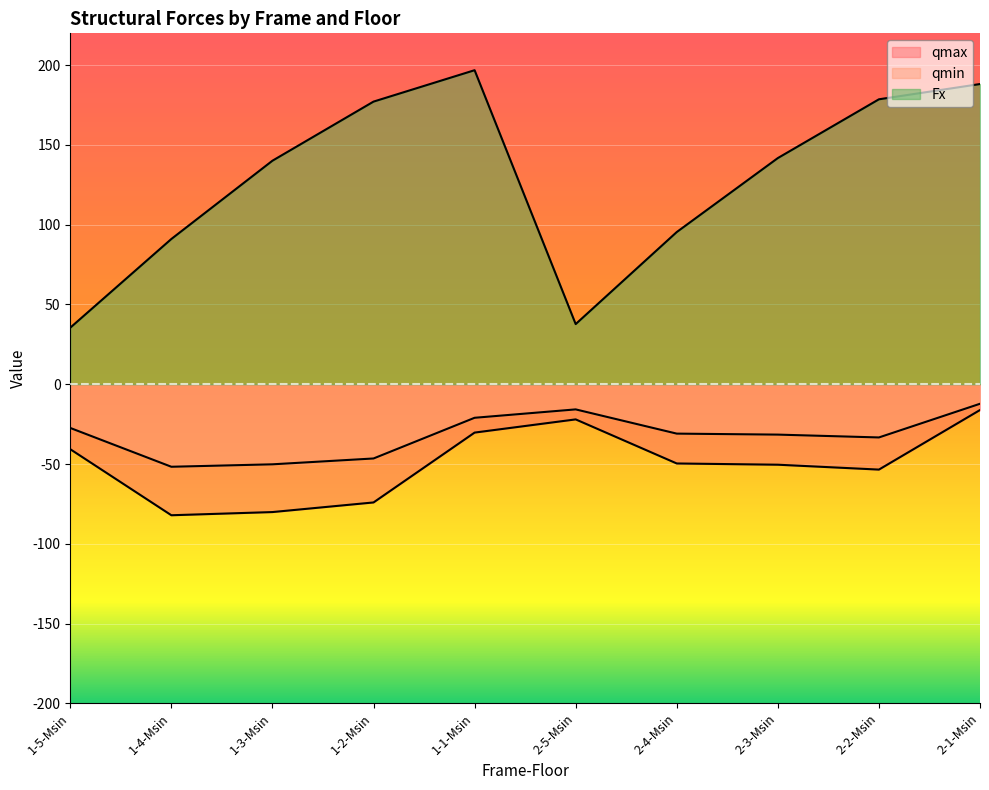

What position from the left is 2-1-Msin?

10